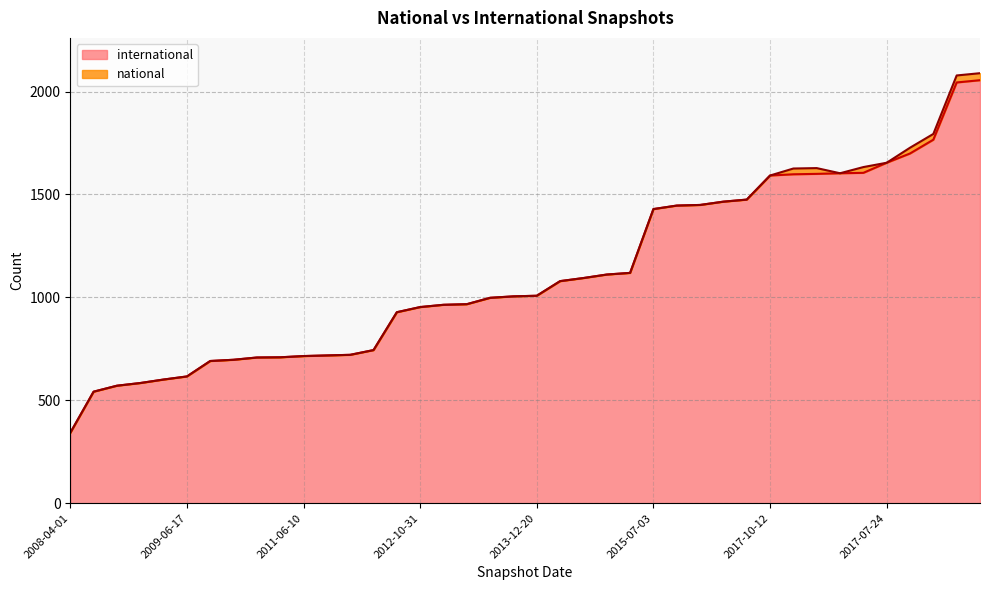

The value at 2019-07-01 is 2055. True or false?

True